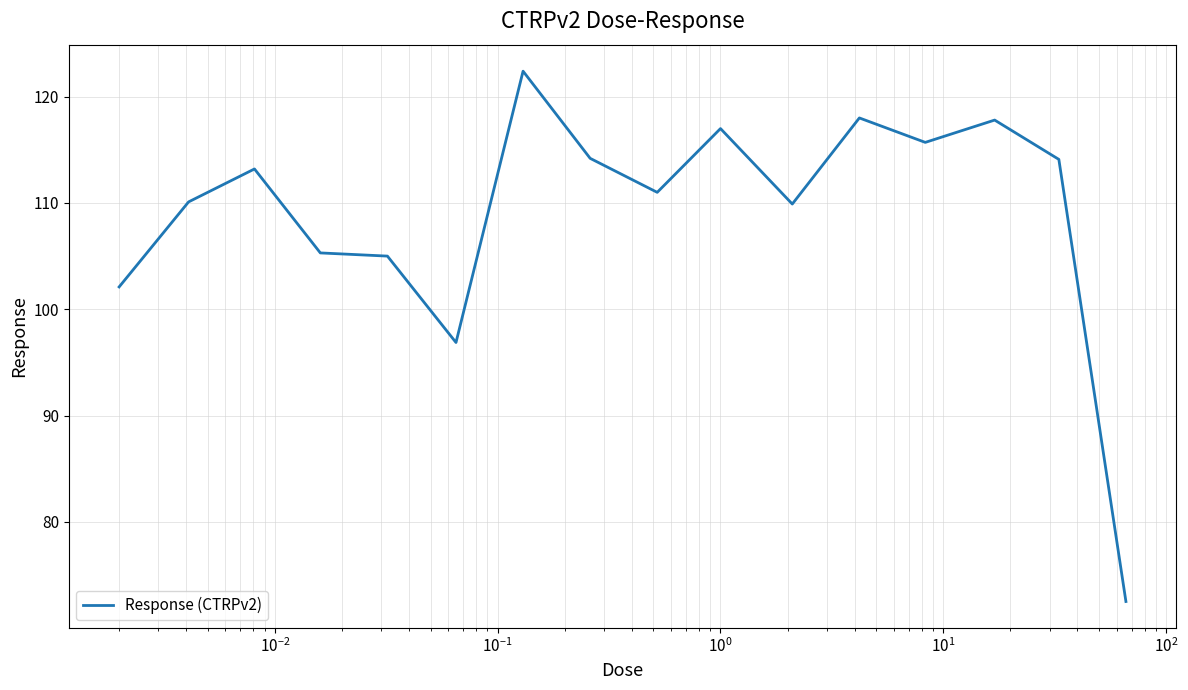

What is the difference between the maximum and minimum values?

49.9